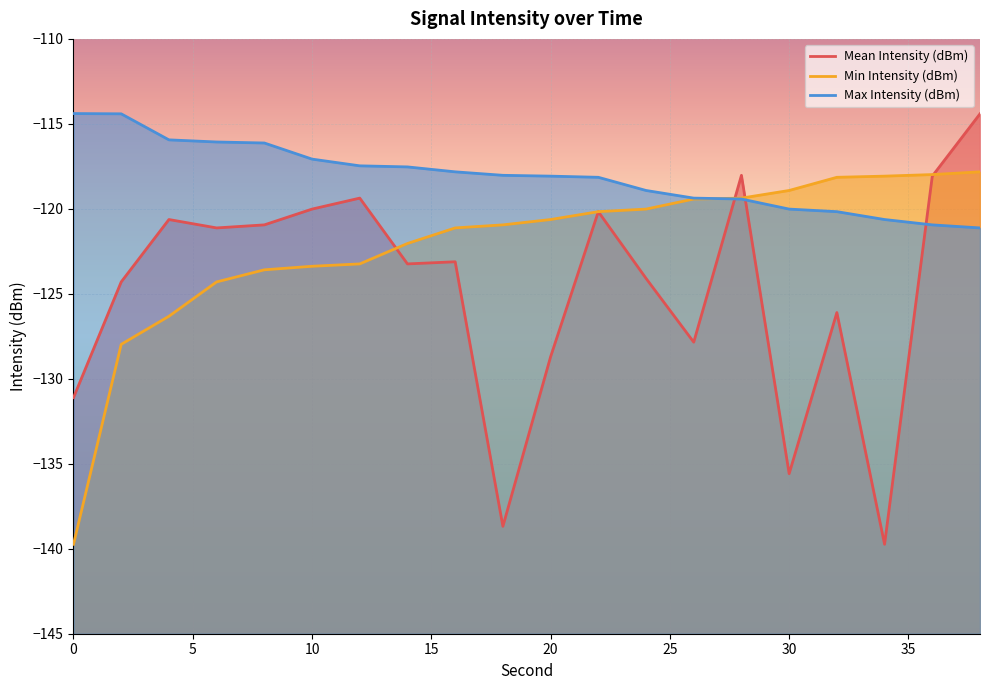

How many lines are shown in the chart?

3